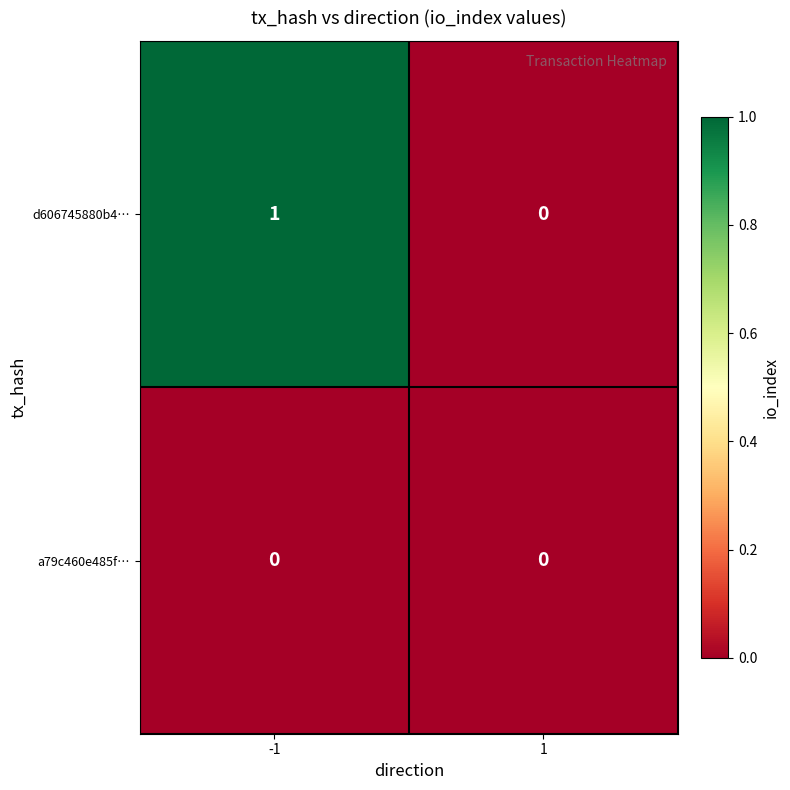

Reading left to right, extract all data points from this chart.

d606745880b4…: -1=1	1=0
a79c460e485f…: -1=0	1=0